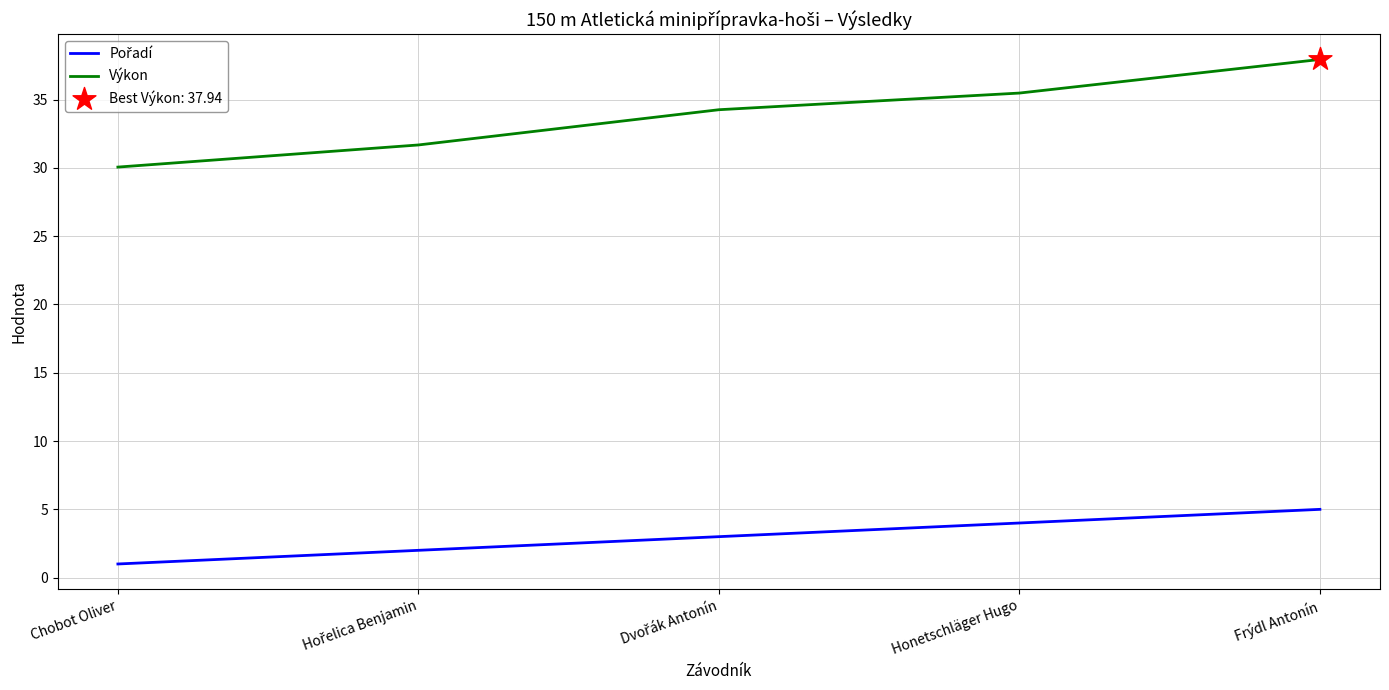

Which series has the widest spread of values?

Výkon